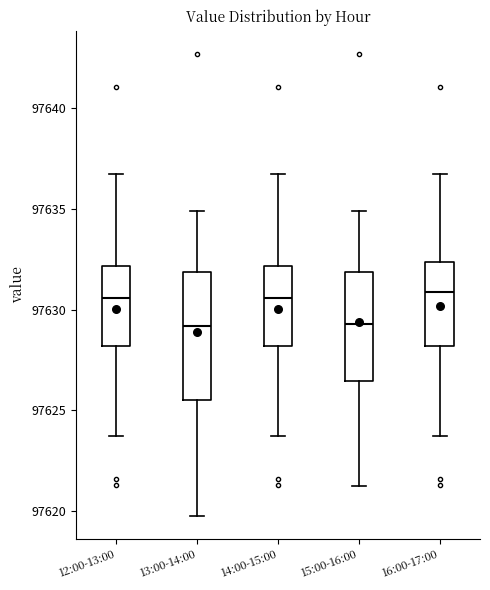

Comparing the boxes themselves (not the whiskers), which one is the tallest?

13:00-14:00